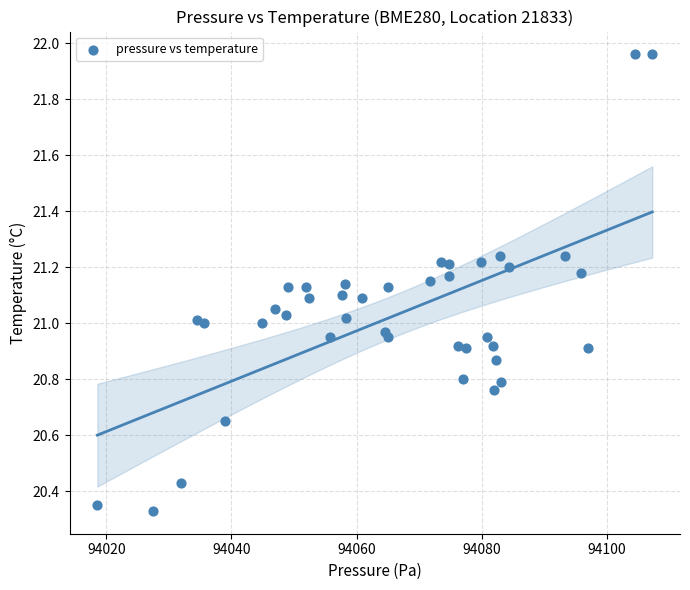

What is the range of X values (max minus min)?

88.6